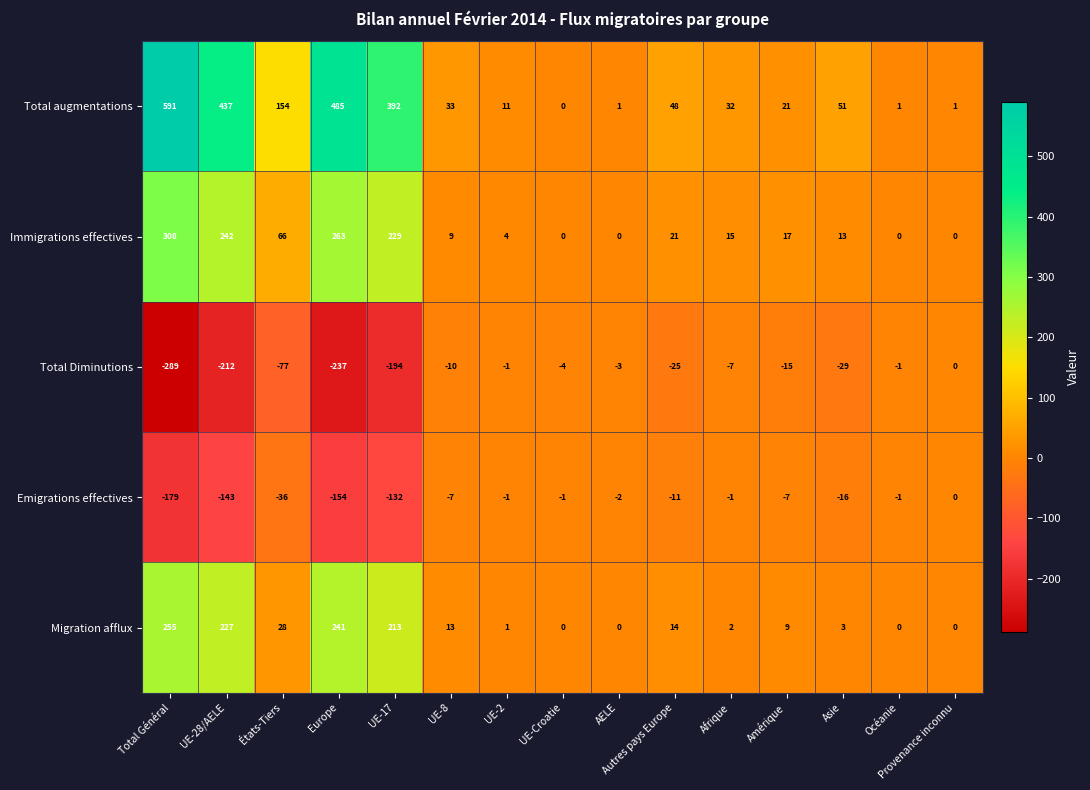

What is the maximum value shown in the chart?

591